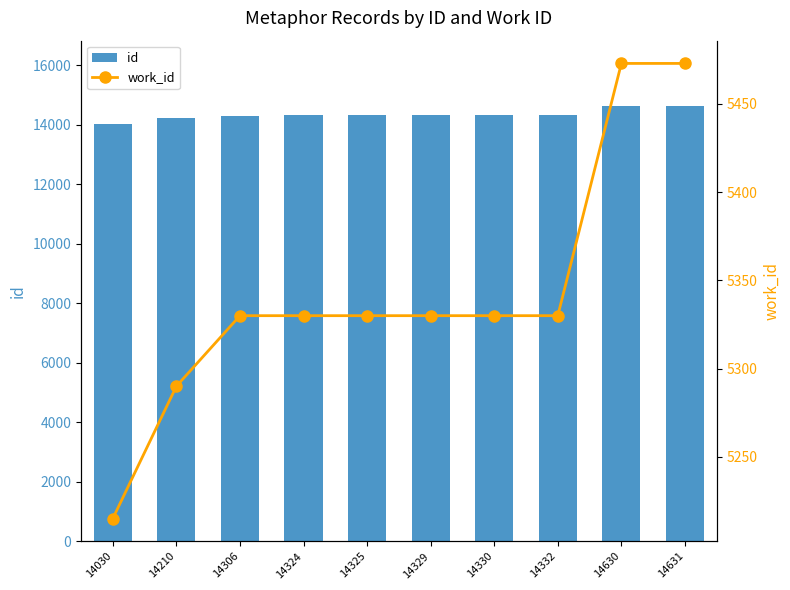

Rank the categories by work_id value from lowest to highest.

14030, 14210, 14306, 14324, 14325, 14329, 14330, 14332, 14630, 14631